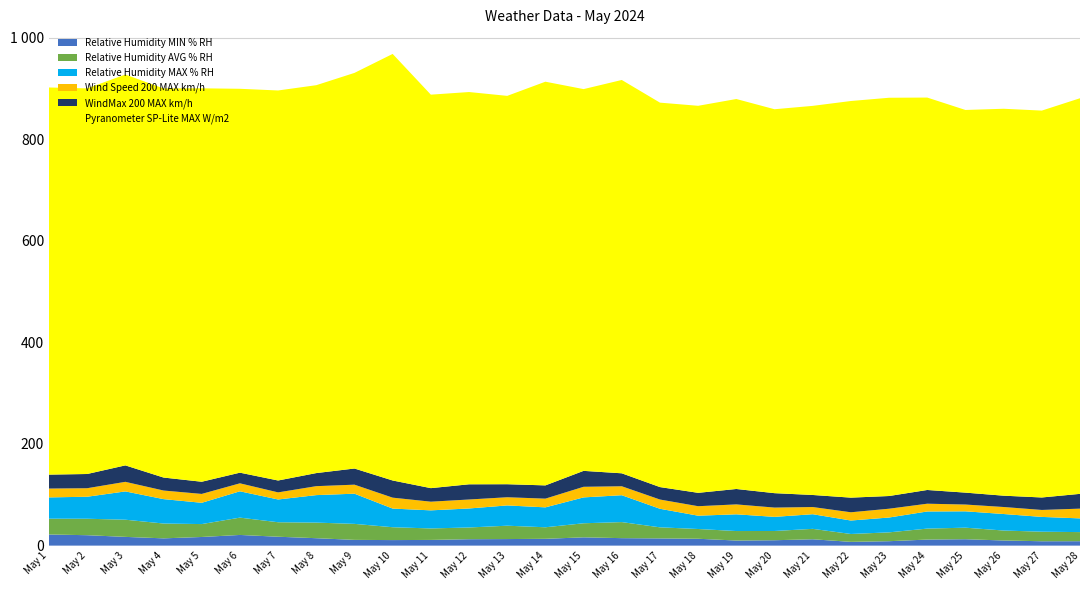

Reading left to right, extract all data points from this chart.

Relative Humidity MIN % RH: 21.9	20.5	17.2	14.3	17.0	21.0	17.5	14.6	11.3	10.9	11.2	12.6	12.9	13.4	16.3	14.7	14.2	13.5	10.0	10.6	12.5	7.4	8.7	11.9	12.6	10.1	8.6	8.7
Relative Humidity AVG % RH: 31.1	32.4	33.8	29.2	25.4	34.1	28.5	30.7	31.5	25.3	22.6	23.1	26.3	22.7	27.7	31.6	21.8	19.2	18.7	18.2	20.5	15.5	17.4	21.6	22.7	19.6	18.8	17.9
Relative Humidity MAX % RH: 41.9	43.3	55.7	48.0	41.9	51.8	44.8	54.1	59.4	36.7	35.6	37.4	39.9	39.2	50.9	52.9	36.5	26.2	32.9	27.8	28.8	26.5	29.2	33.7	32.2	32.5	29.1	27.0
Wind Speed 200 MAX km/h: 17.4	16.8	18.8	16.9	17.4	15.7	14.0	17.6	17.8	21.5	17.1	17.6	16.1	17.2	20.9	17.6	18.2	18.7	19.5	18.3	14.1	16.2	17.3	15.3	13.3	13.8	13.7	19.2
WindMax 200 MAX km/h: 27.4	28.0	32.4	25.5	24.0	20.9	23.4	25.7	31.8	33.8	26.7	29.9	25.6	26.1	31.4	25.5	24.5	26.3	30.3	28.4	23.7	28.8	25.0	27.0	23.4	22.3	24.6	29.1
Pyranometer SP-Lite MAX W/m2: 761.9	758.9	769.2	765.8	774.3	755.5	767.6	763.4	778.6	839.5	774.4	772.0	764.3	794.5	751.3	774.1	756.6	761.7	767.5	755.6	765.8	780.6	783.8	772.3	753.1	761.5	761.4	778.6